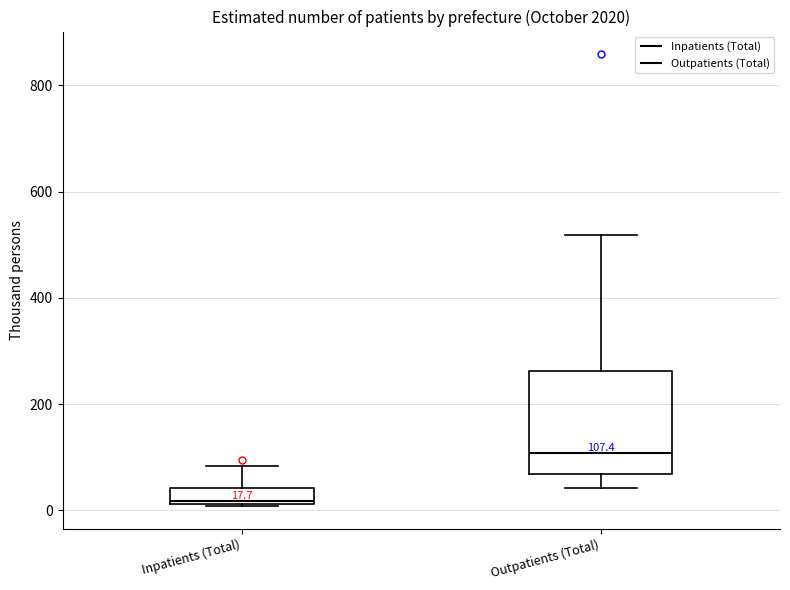

Which box's median line is the highest?

Outpatients (Total)